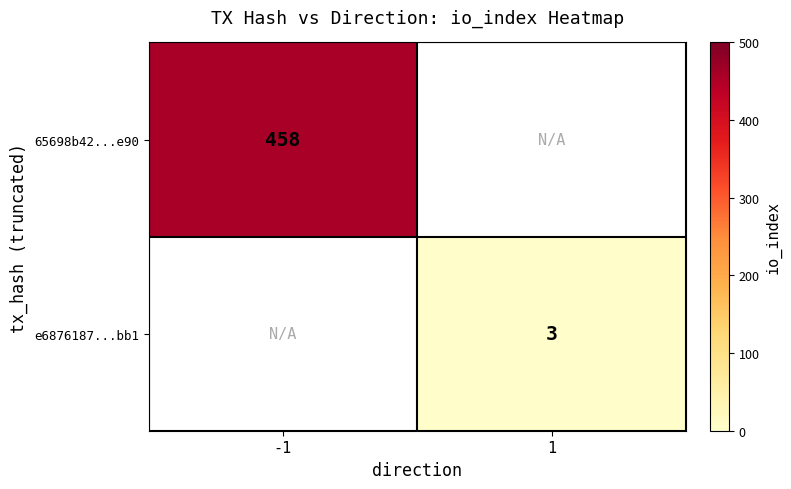

Which label corresponds to the largest value in the chart?

-1